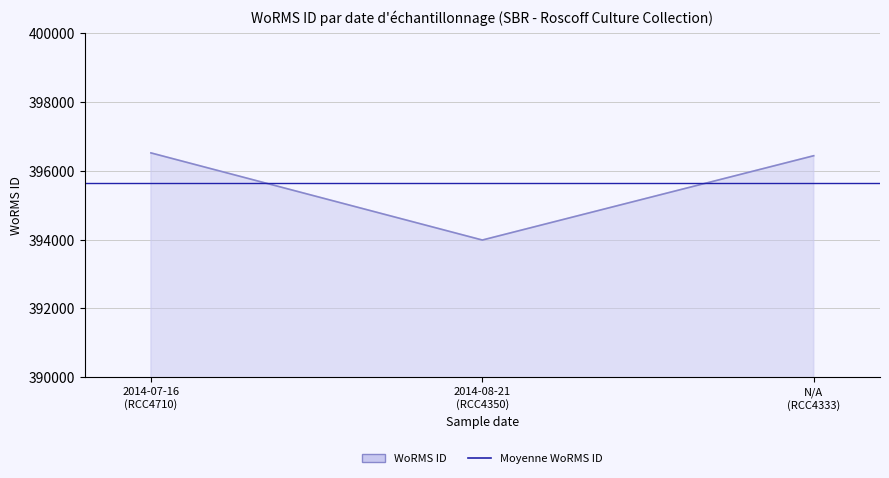

What is the label of the 1st point from the right?

N/A (RCC4333)